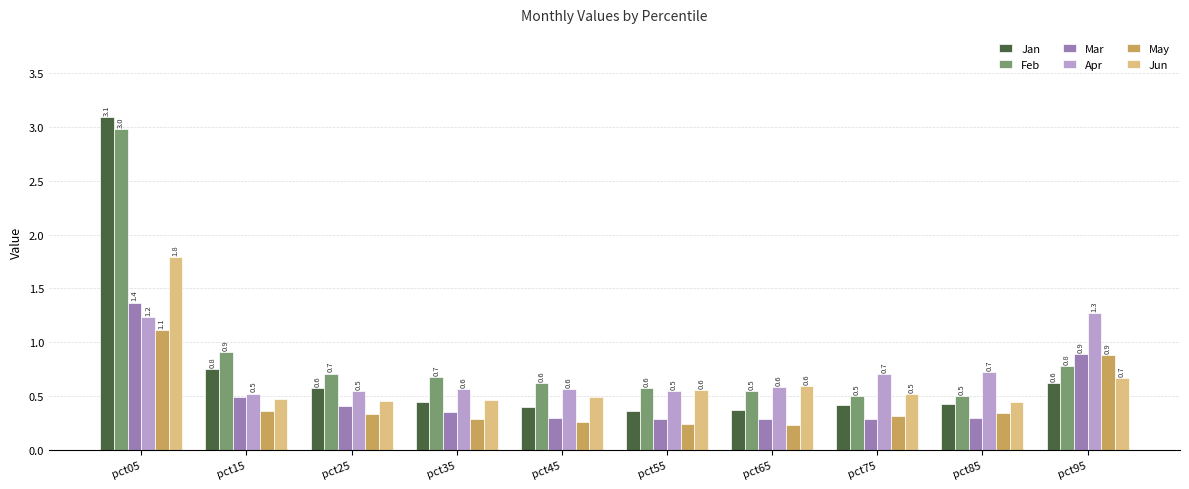

Which series changed the most between pct05 and pct15?

Jan